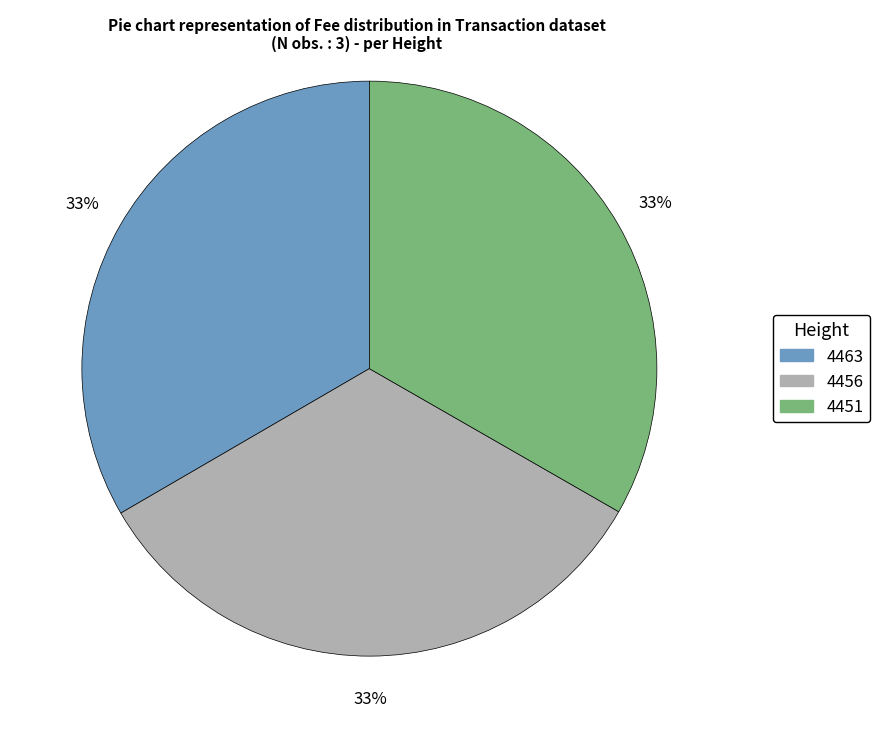

To the nearest percent, what is the average slice percentage?

33%